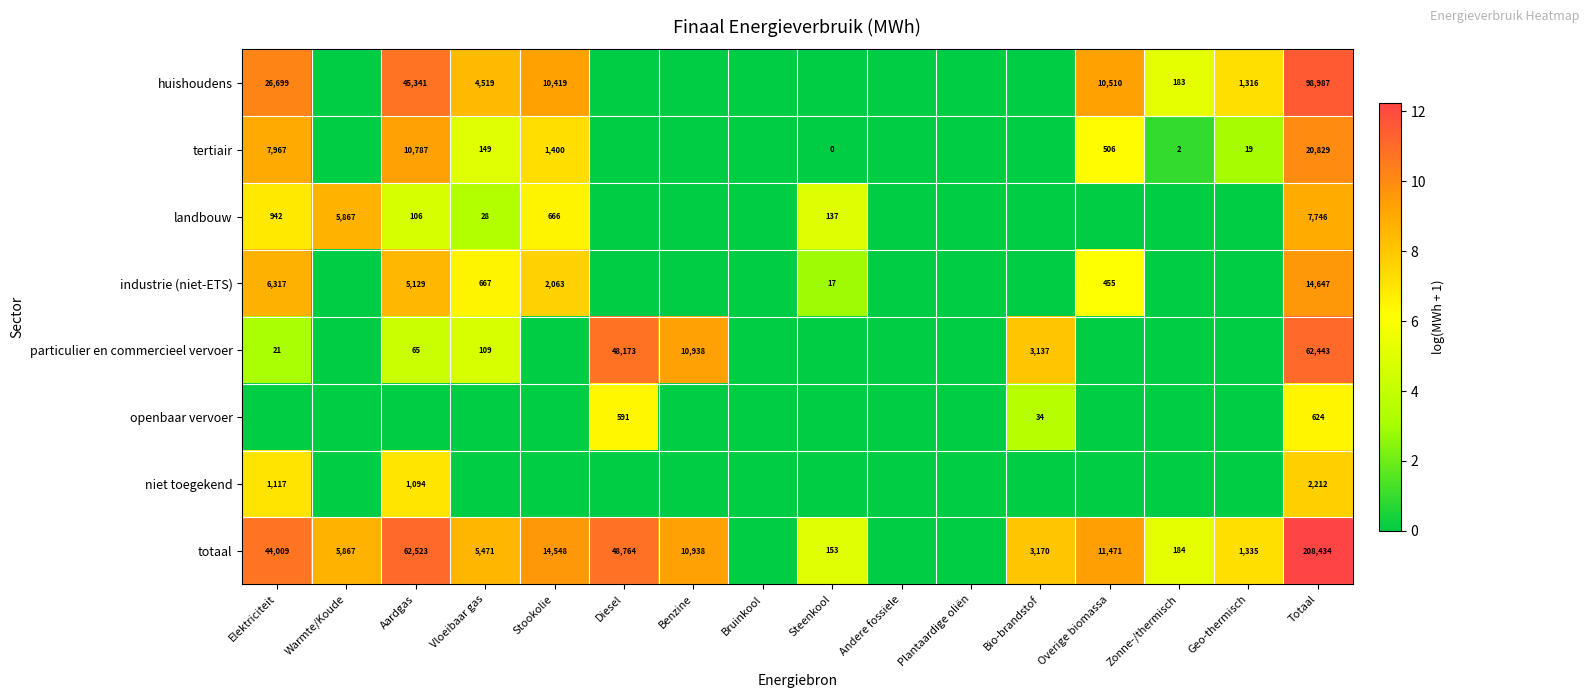

Is it true that tertiair equals 20829 at Totaal?

True